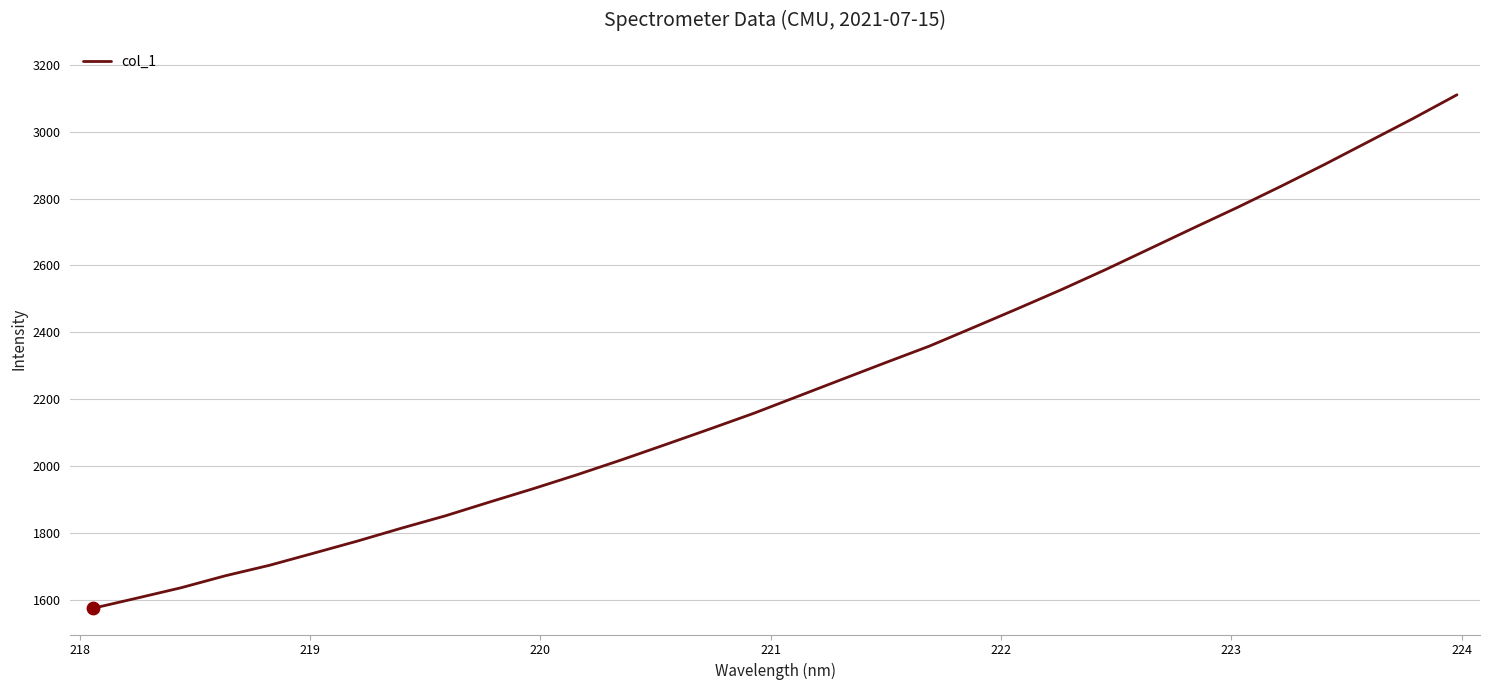

What is the maximum value shown in the chart?

3110.7